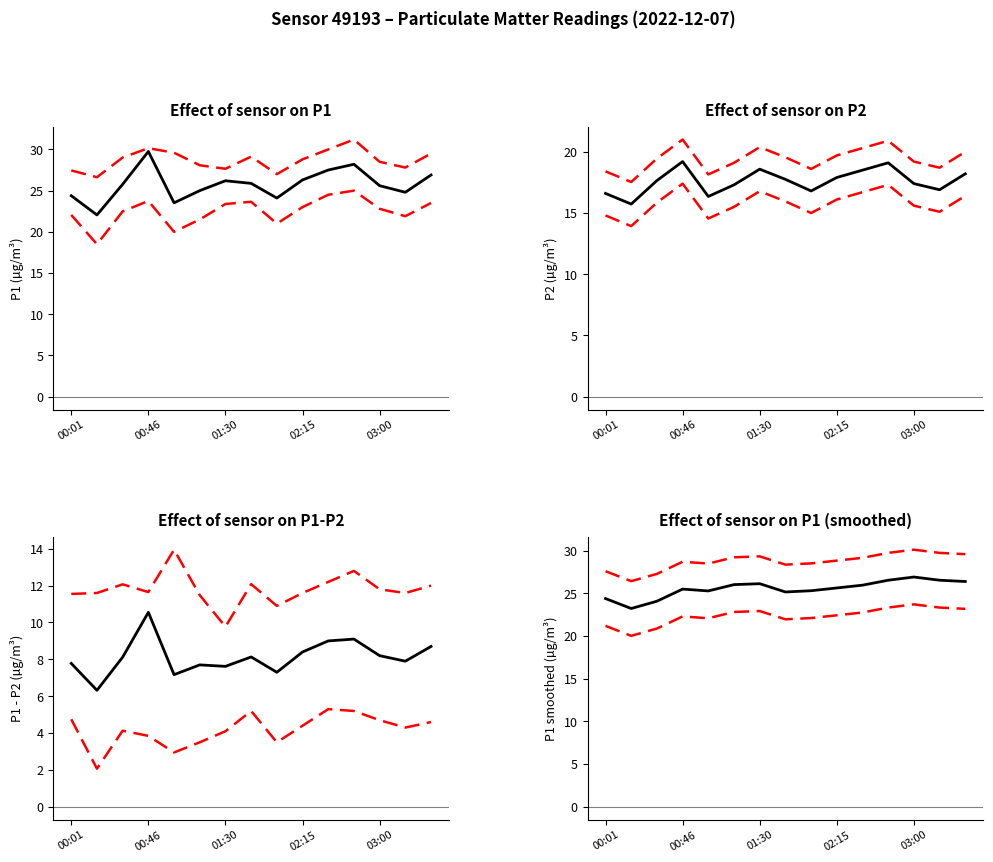

Does the chart display data point markers on the line(s)?

No